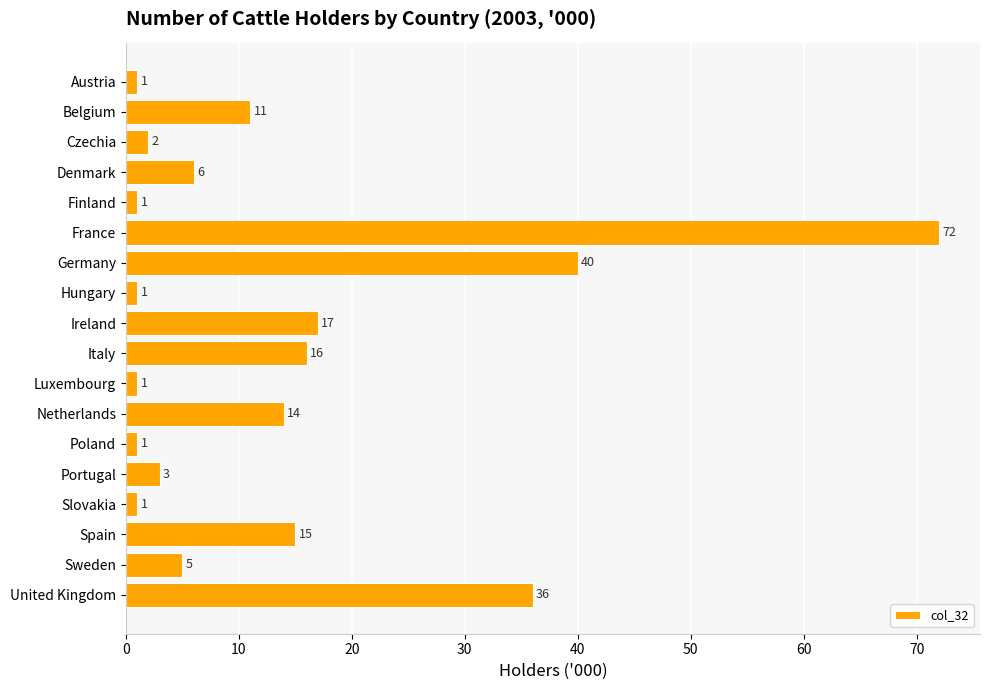

Reading top to bottom, what are all the values shown in this chart?

1	11	2	6	1	72	40	1	17	16	1	14	1	3	1	15	5	36